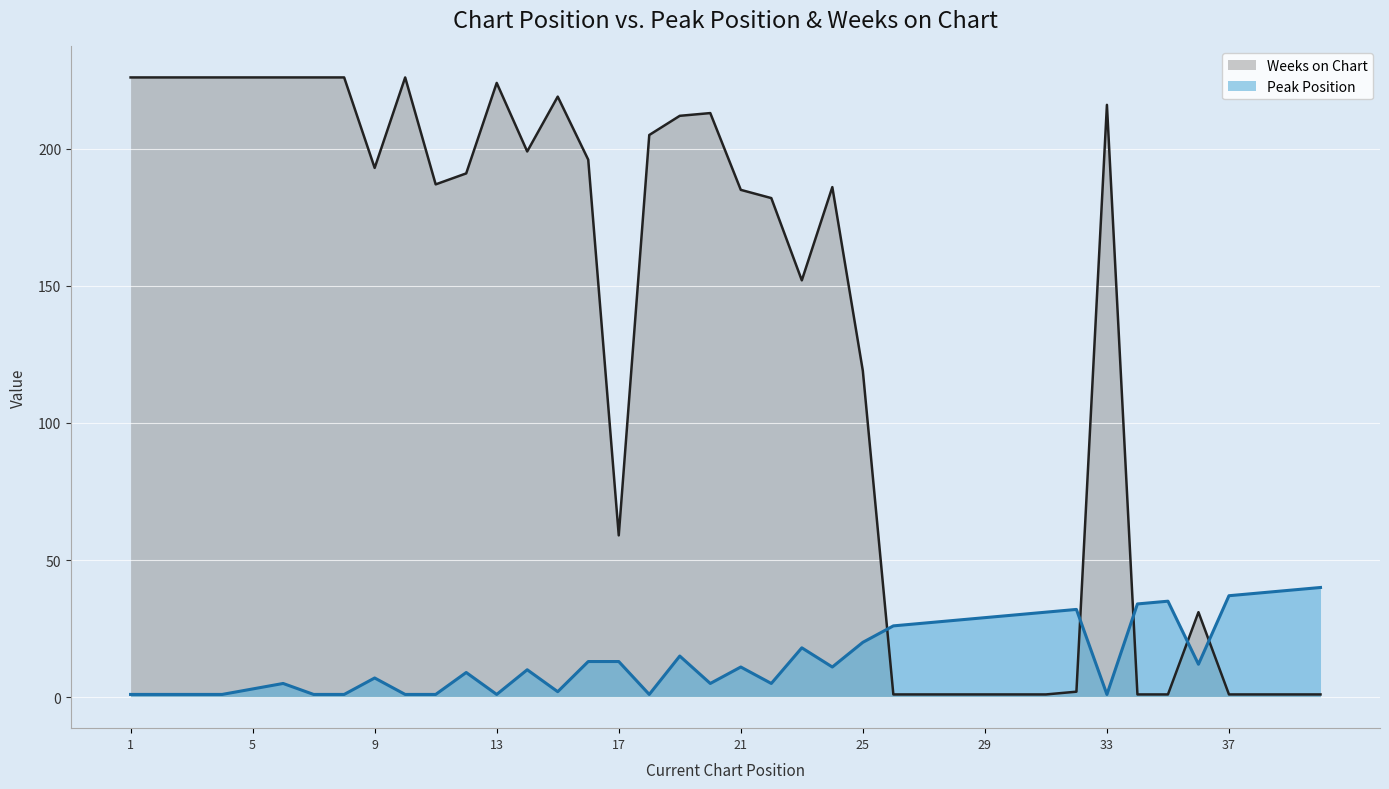

What is the value of the Weeks on Chart point at the 8th from the left?

226